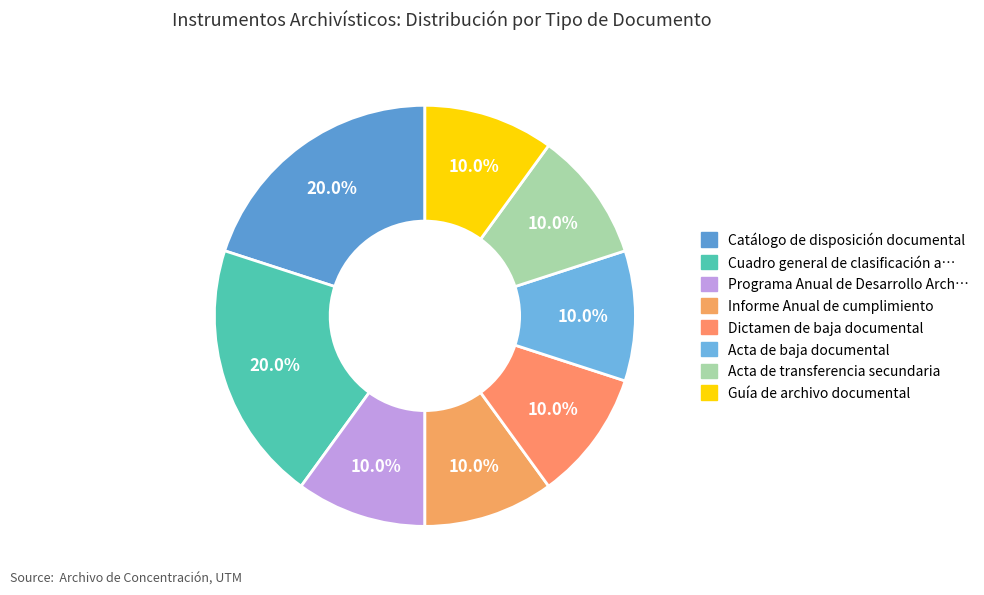

What is the smallest slice in the pie chart?

Programa Anual de Desarrollo Archivístico